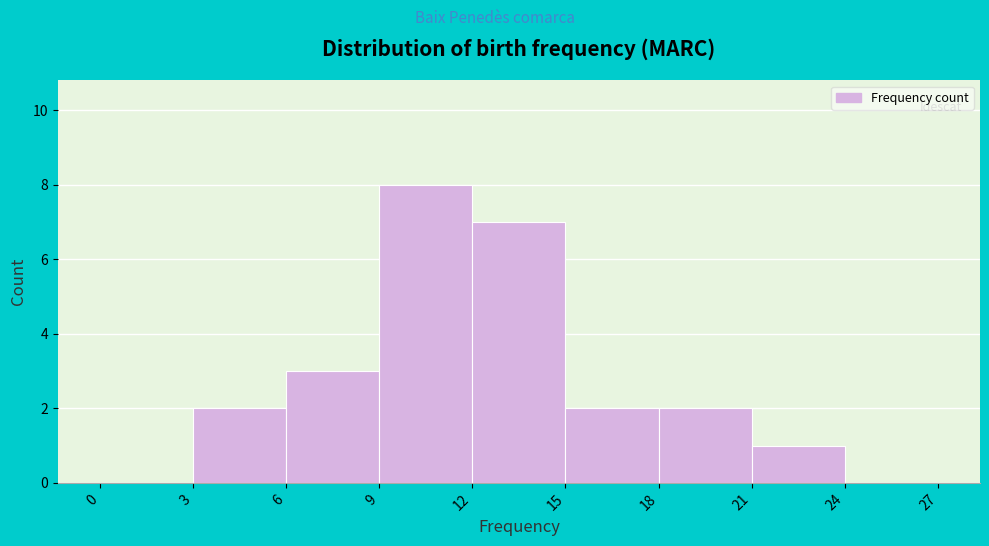

Over which range of the x-axis is the bar tallest?

9 to 12